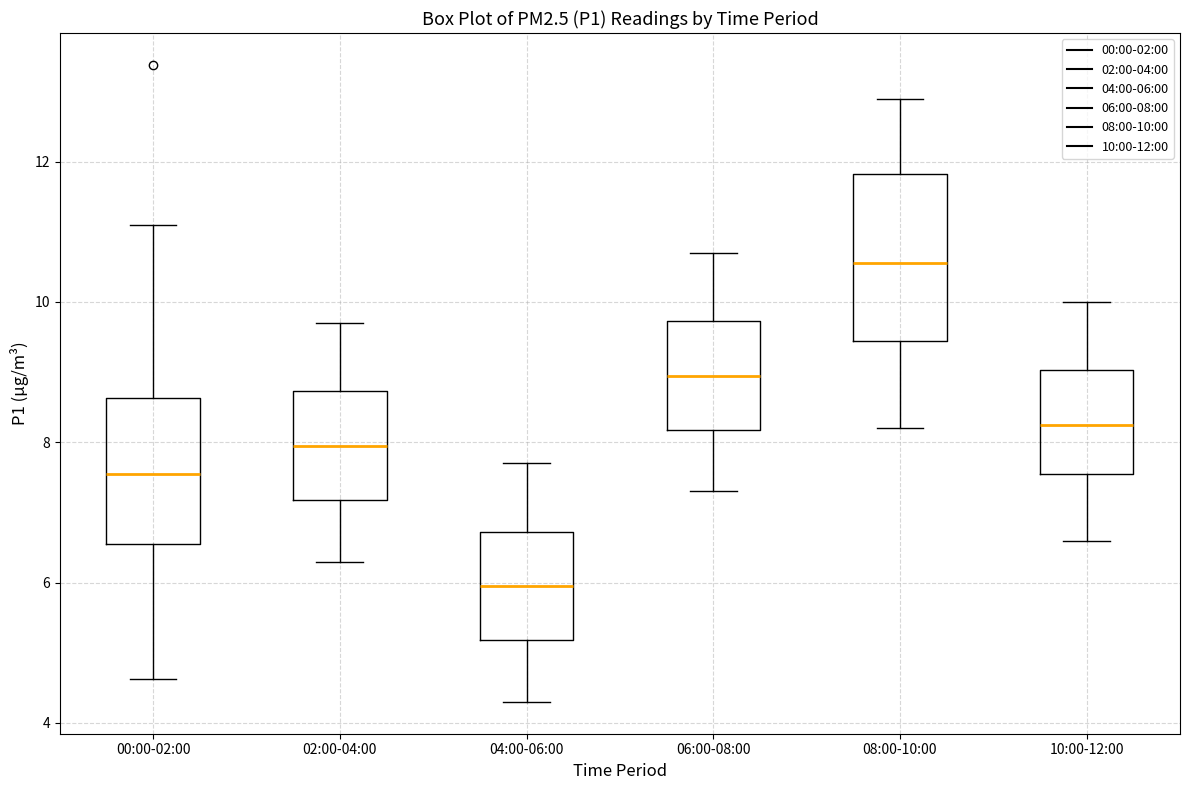

Which box's median line is the highest?

08:00-10:00